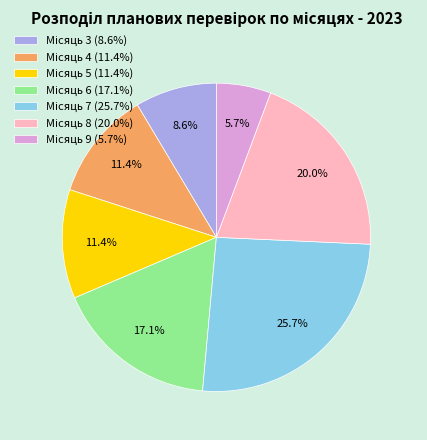

How many segments does this pie chart have?

7